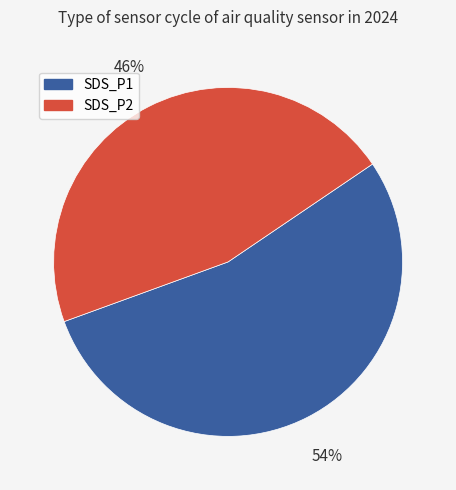

True or false: SDS_P2 accounts for 39% of the total.

False